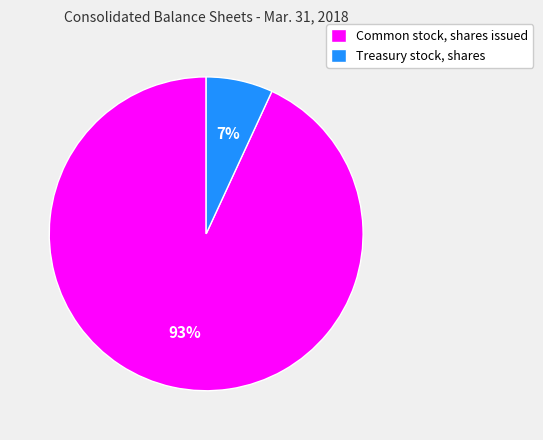

To the nearest percent, what is the difference between the largest and smallest slice percentages?

86%